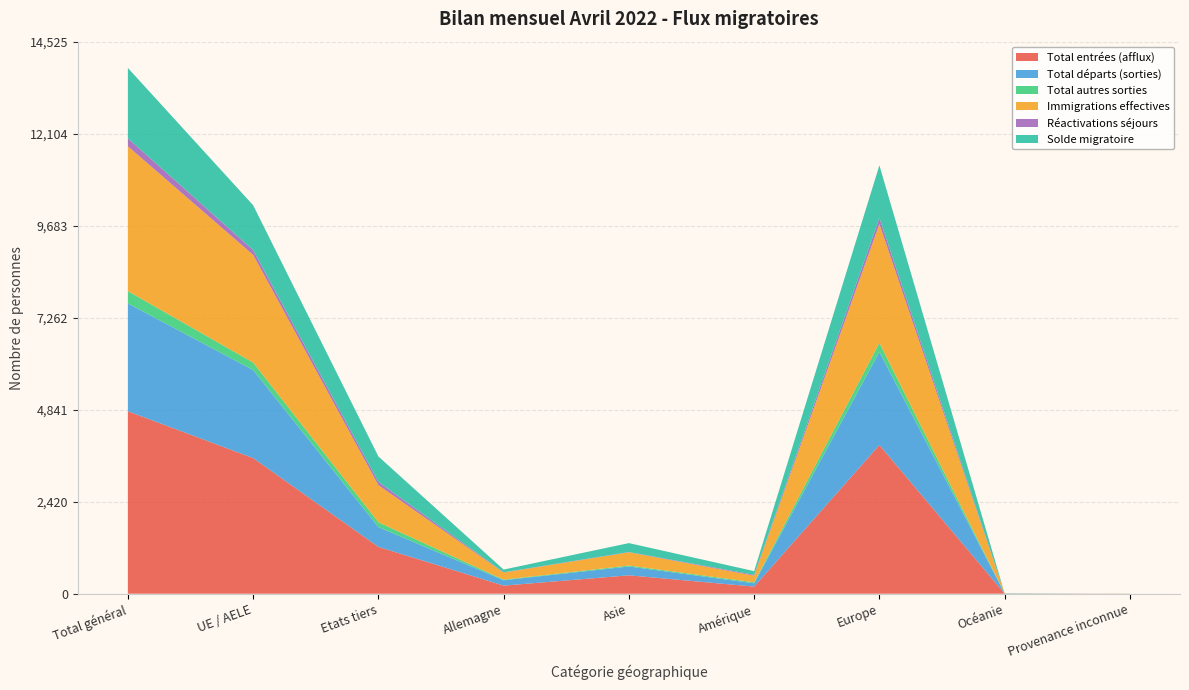

Reading right to left, list all the values displayed in this chart.

Total entrées (afflux): 2	2	3913	187	484	213	1232	3569	4801
Total départs (sorties): 0	5	2450	87	233	142	521	2317	2838
Total autres sorties: 0	1	239	26	24	15	127	196	323
Immigrations effectives: 1	2	3125	174	348	186	976	2834	3810
Réactivations séjours: 0	0	161	23	8	8	86	125	211
Solde migratoire: 2	-4	1385	97	235	71	670	1181	1851